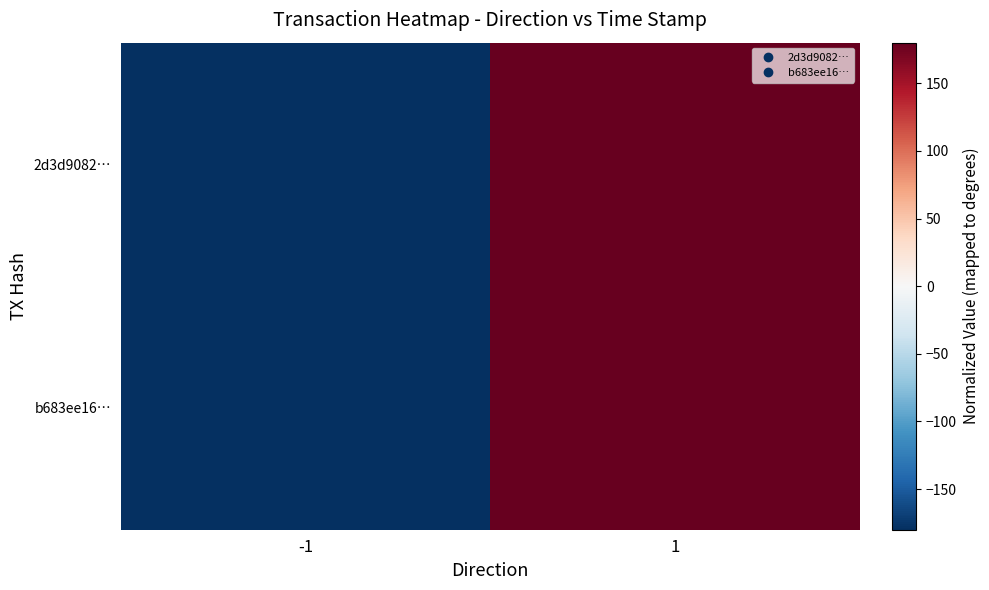

Reading right to left, extract all data points from this chart.

2d3d9082…: 1=180.0	-1=-180.0
b683ee16…: 1=180.0	-1=-180.0